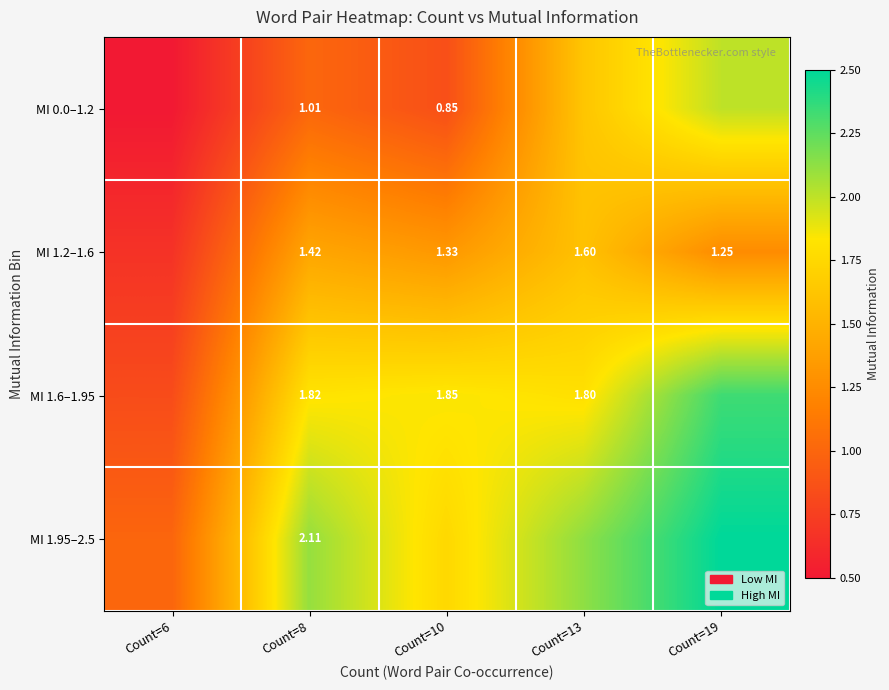

Is the value of MI 1.2–1.6 at Count=8 greater than the value of MI 1.6–1.95 at Count=13?

No